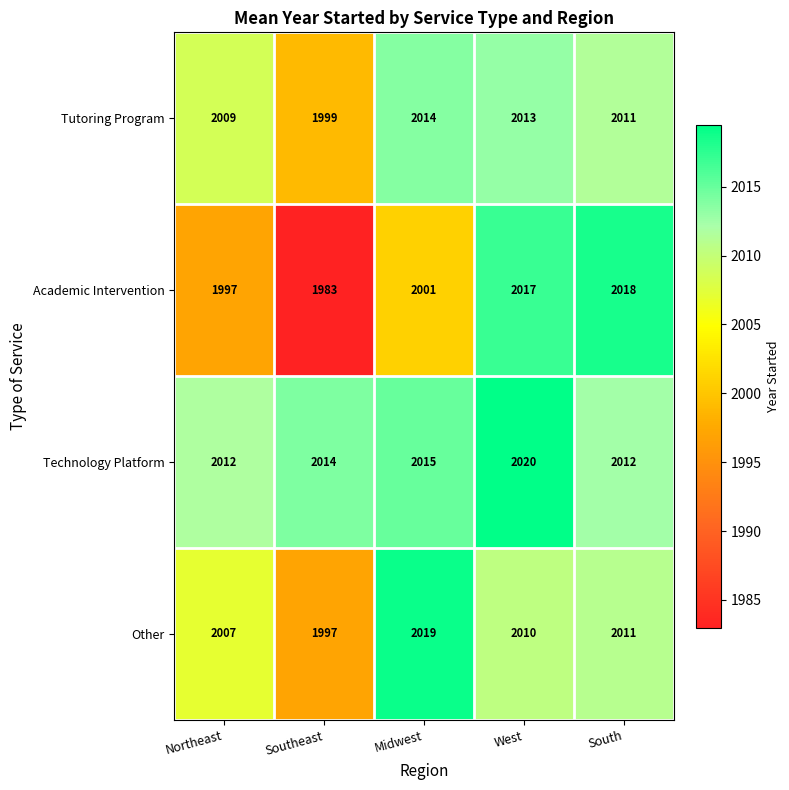

Rank the series by their maximum value, from lowest to highest.

Tutoring Program, Academic Intervention, Other, Technology Platform